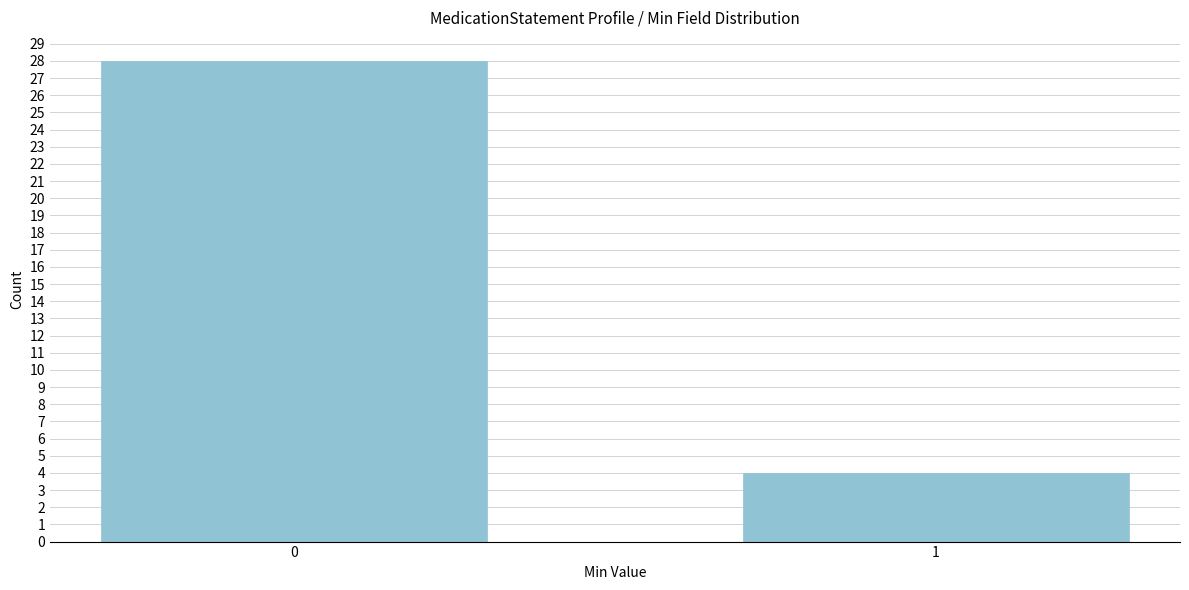

Reading right to left, list all the values displayed in this chart.

4	28